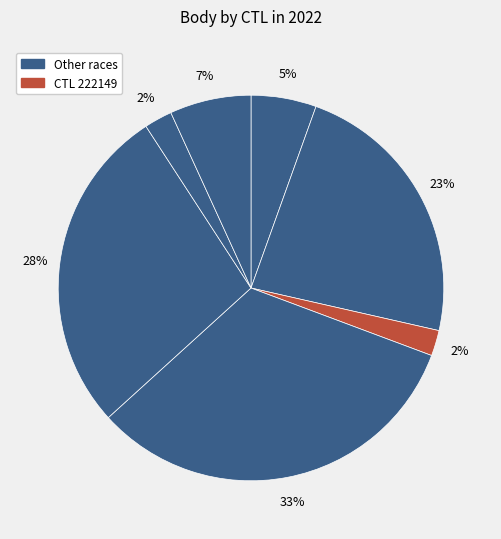

Is there any slice that represents more than half of the pie?

No